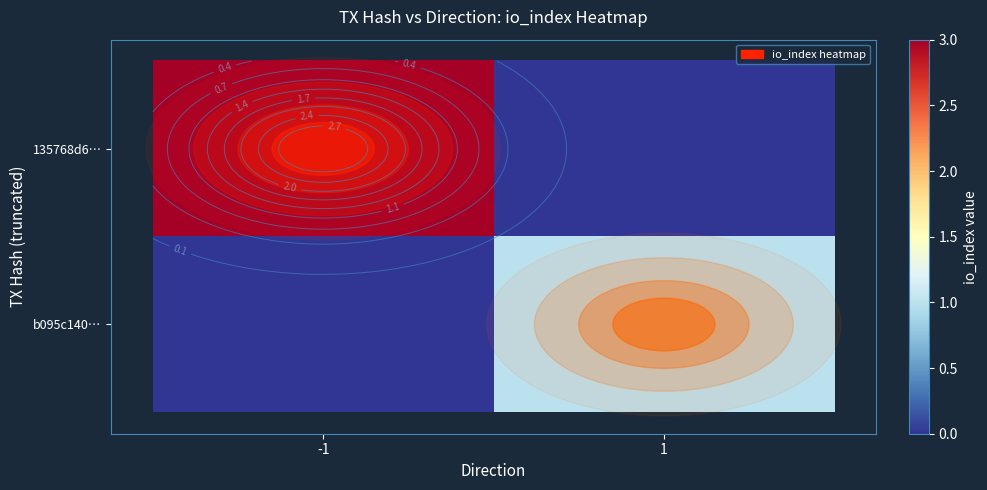

Which series has the largest total across all categories?

135768d6…